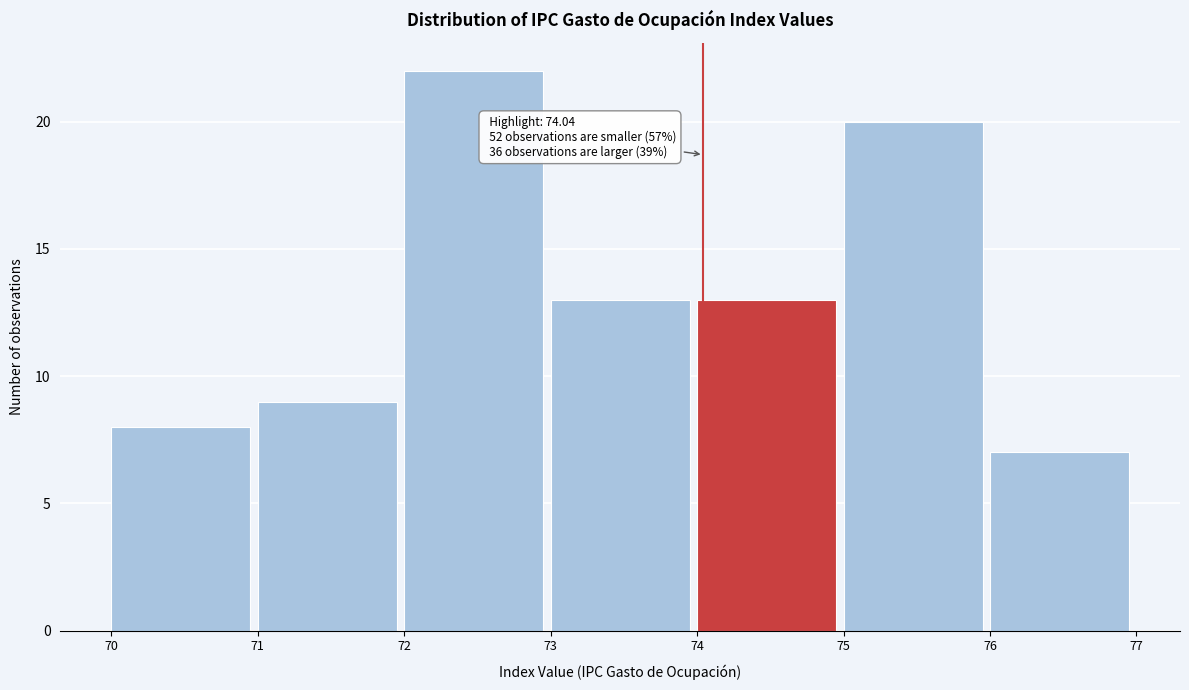

Which range on the x-axis has the tallest bar?

72 to 73